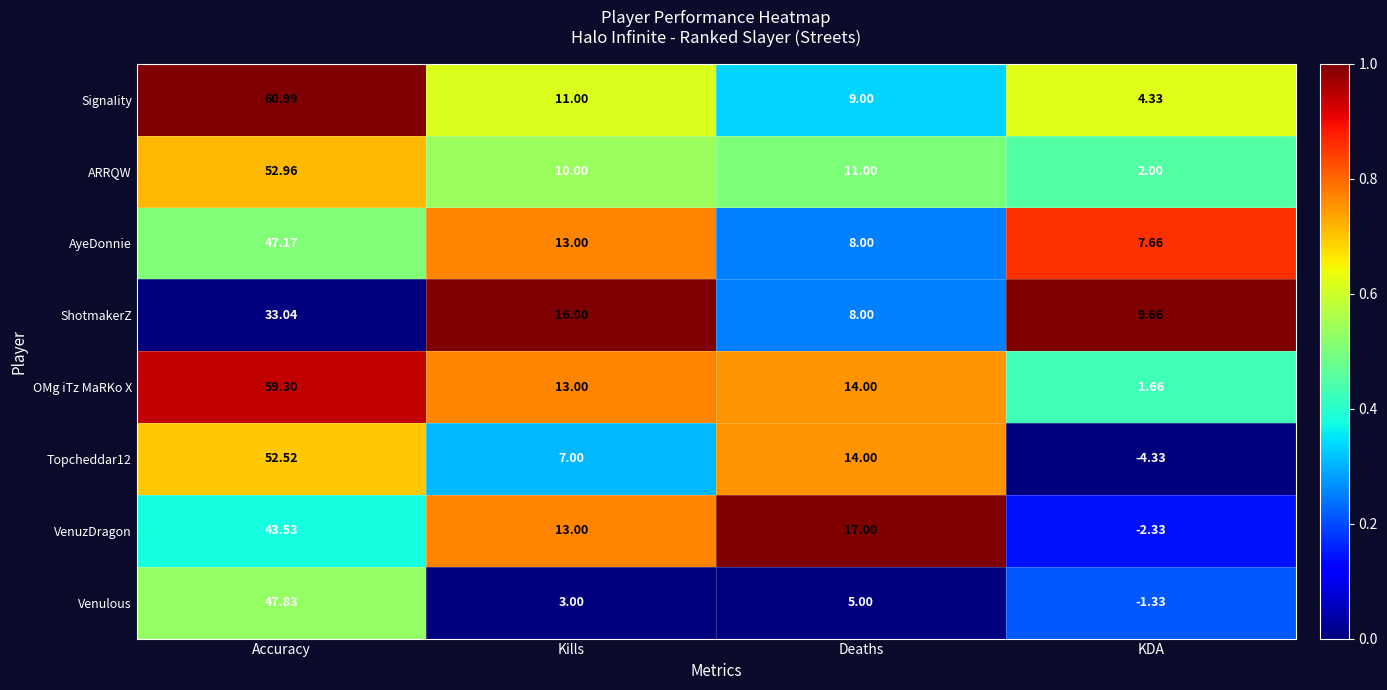

What is the spread (max minus min) of values at Deaths?

12.0